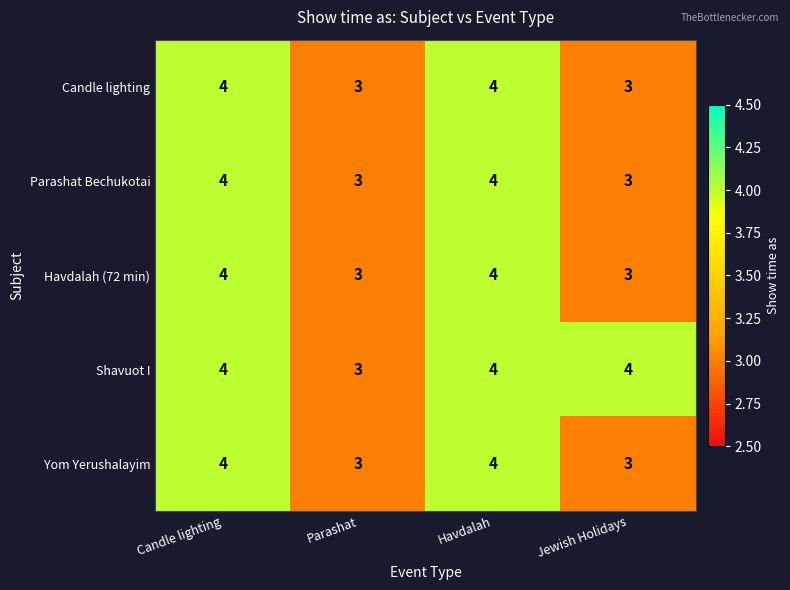

Which series has the largest total across all categories?

Shavuot I